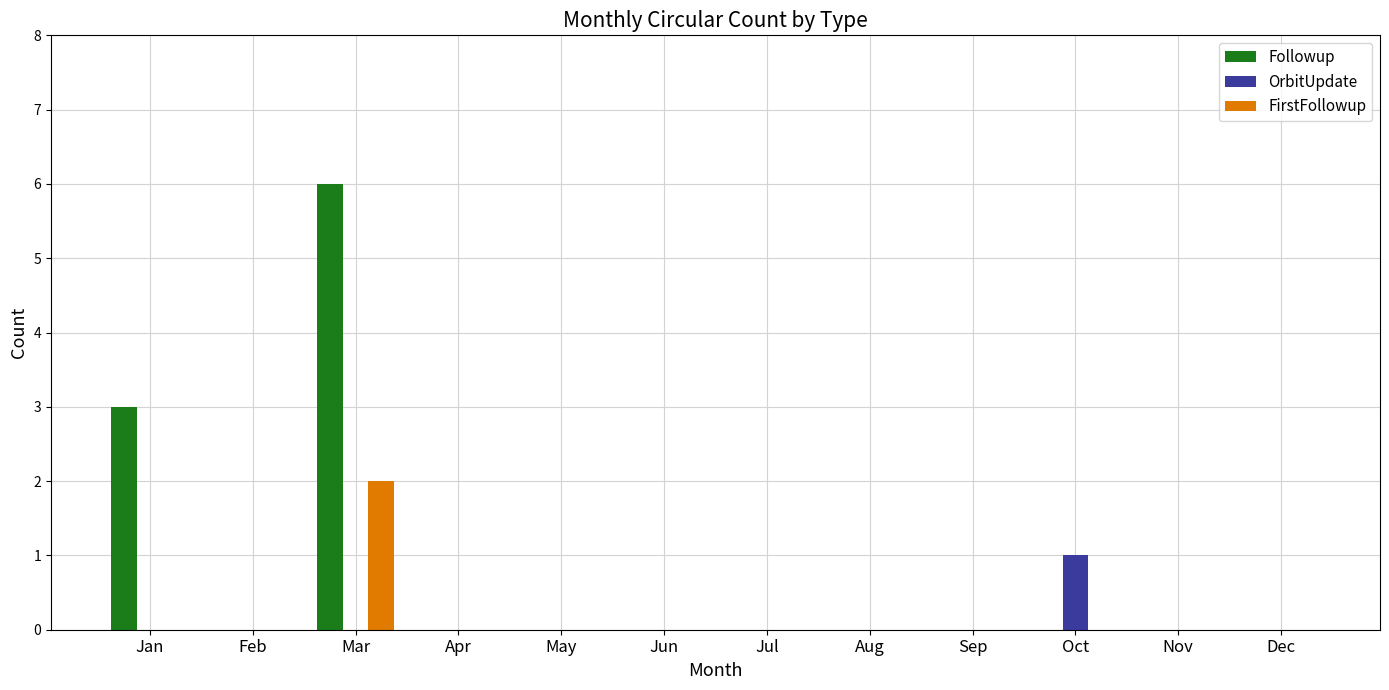

The value of FirstFollowup at Oct is 0. True or false?

True